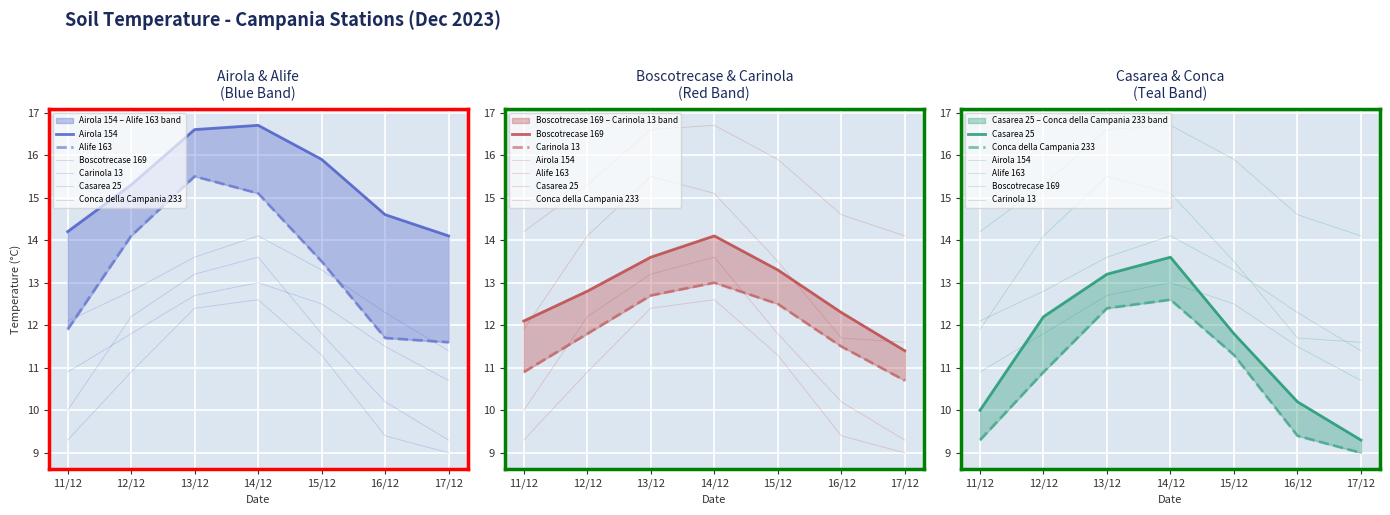

True or false: Boscotrecase 169 and Alife 163 cross at least once.

True